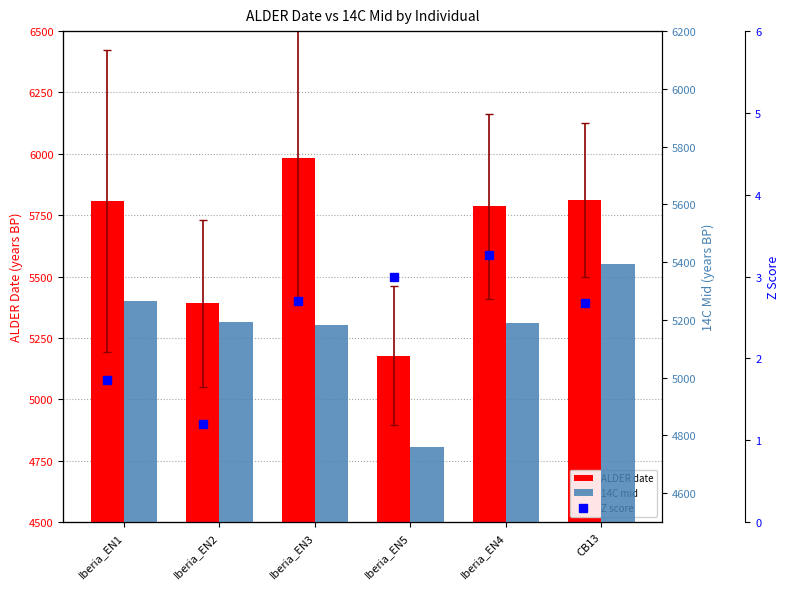

What is the label of the 3rd bar from the left?

Iberia_EN3